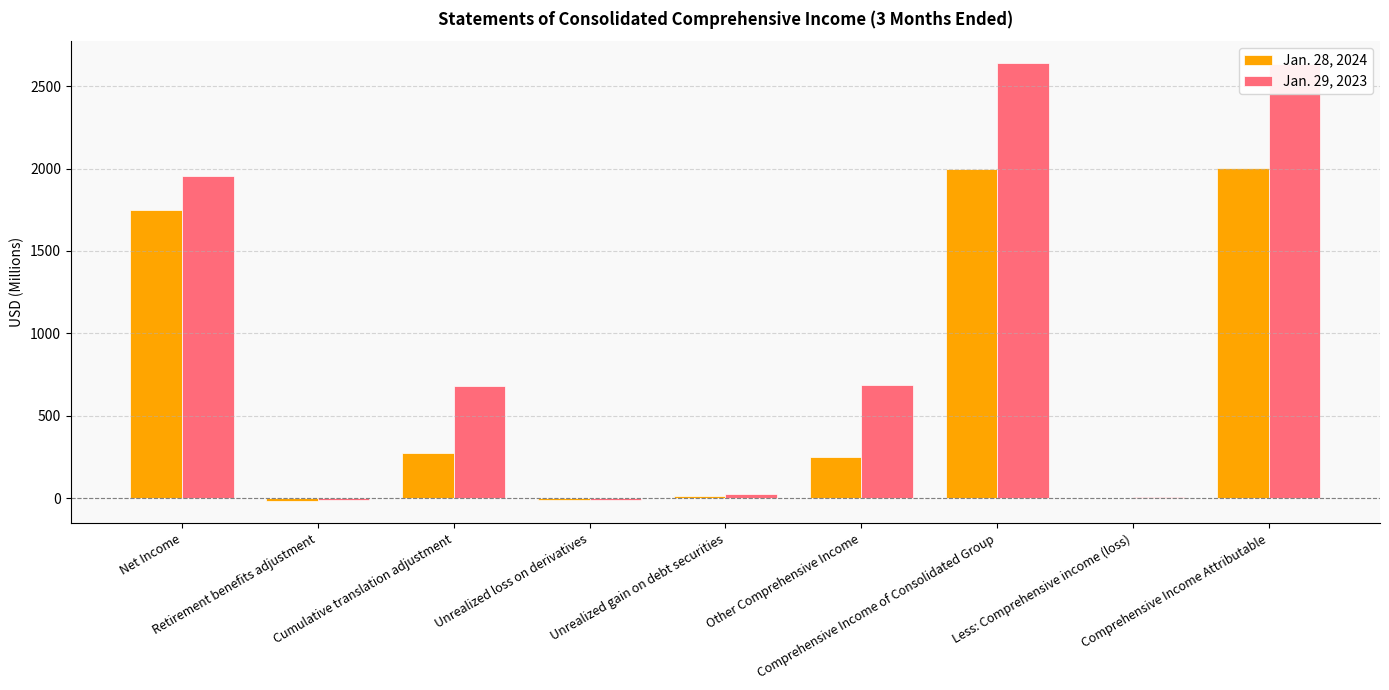

What value does the Jan. 28, 2024 series have at Other Comprehensive Income?

251